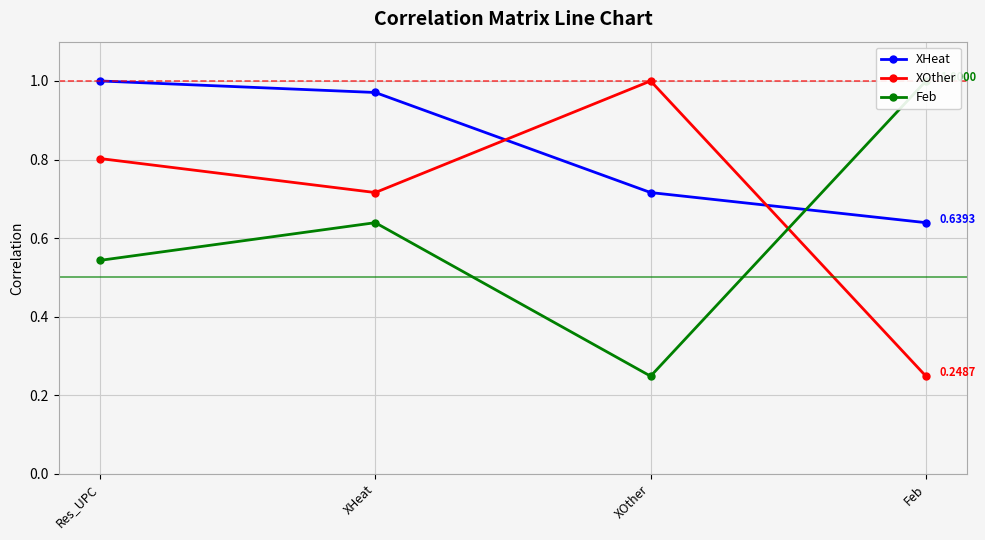

What is the total value across all series at Feb?

1.9